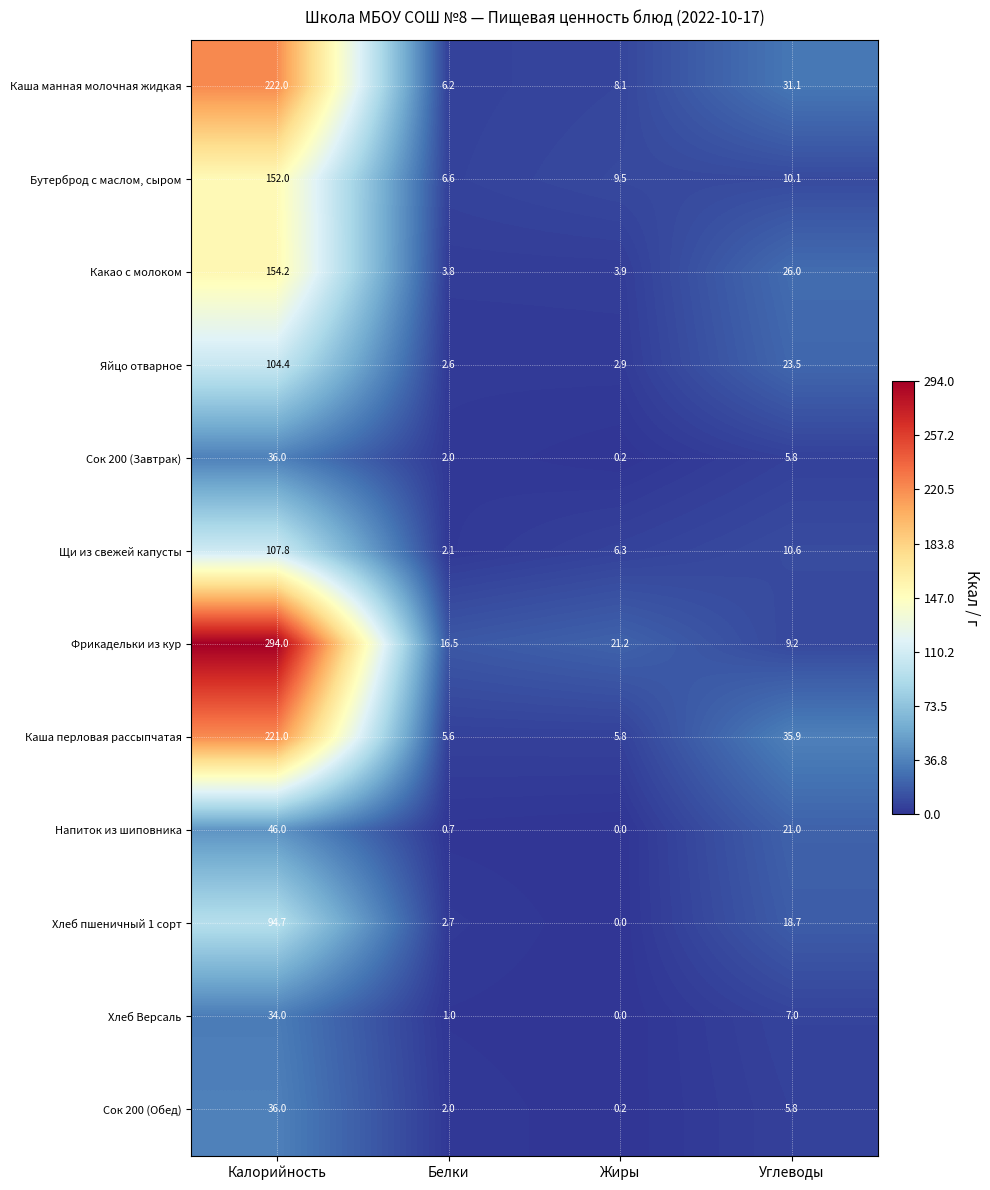

Which series has the largest total across all categories?

Фрикадельки из кур